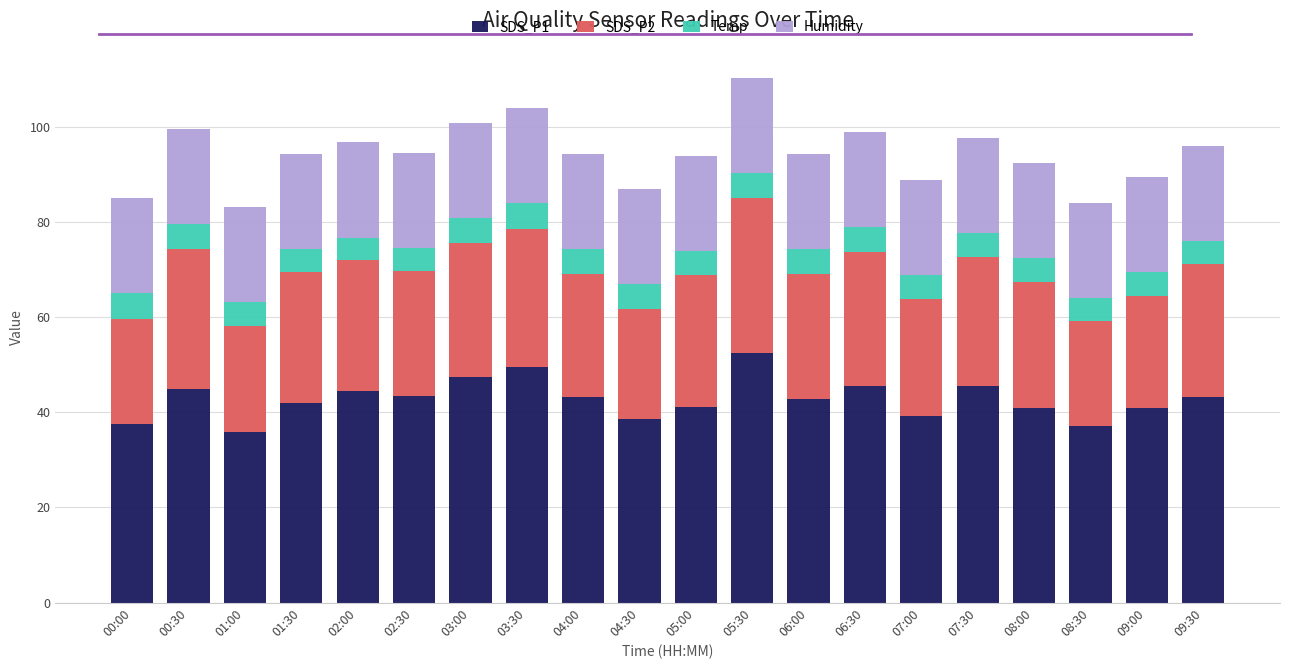

What is the difference between the maximum and second lowest values in the SDS_P1 series?

15.2